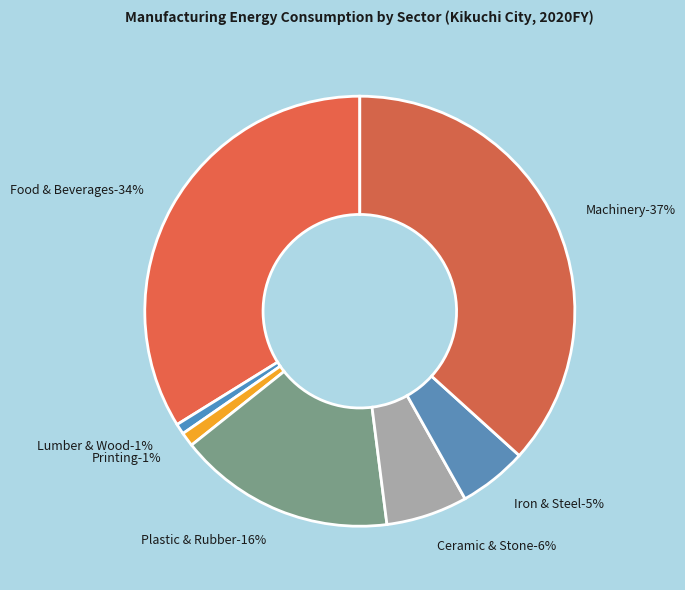

Is it true that Machinery is 24% of the pie?

False